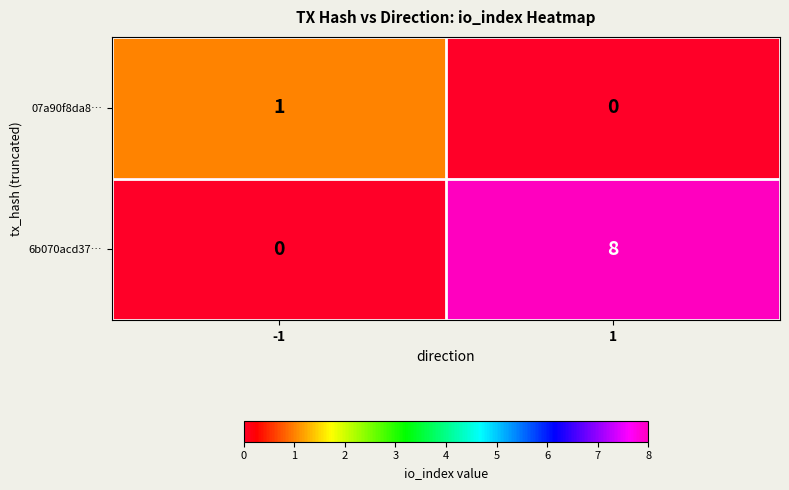

Which series has the largest total across all categories?

6b070acd37…